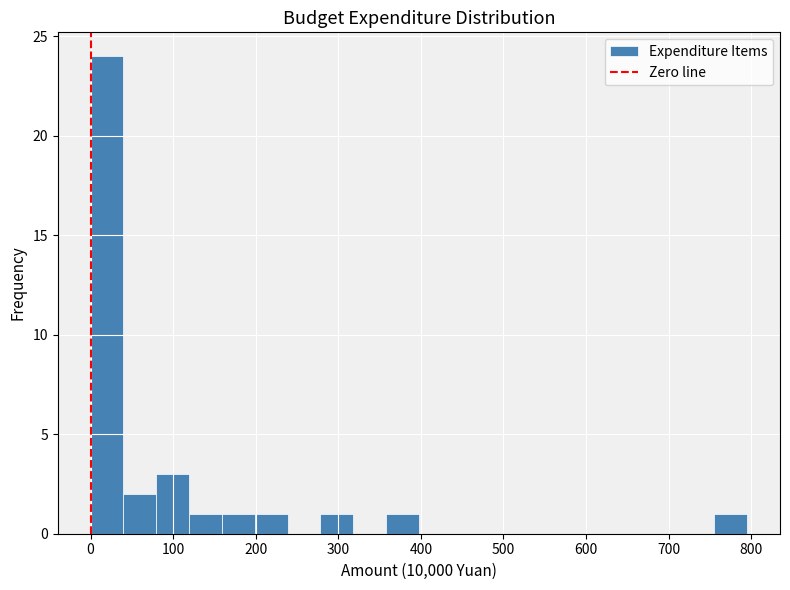

Around what value on the x-axis is the tallest bar? Give the approximate position of its centre, as read against the axis.

20